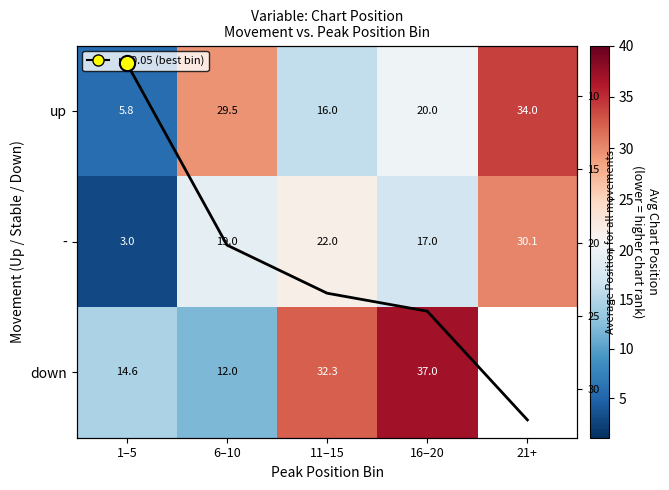

At which label does down reach its peak?

16–20